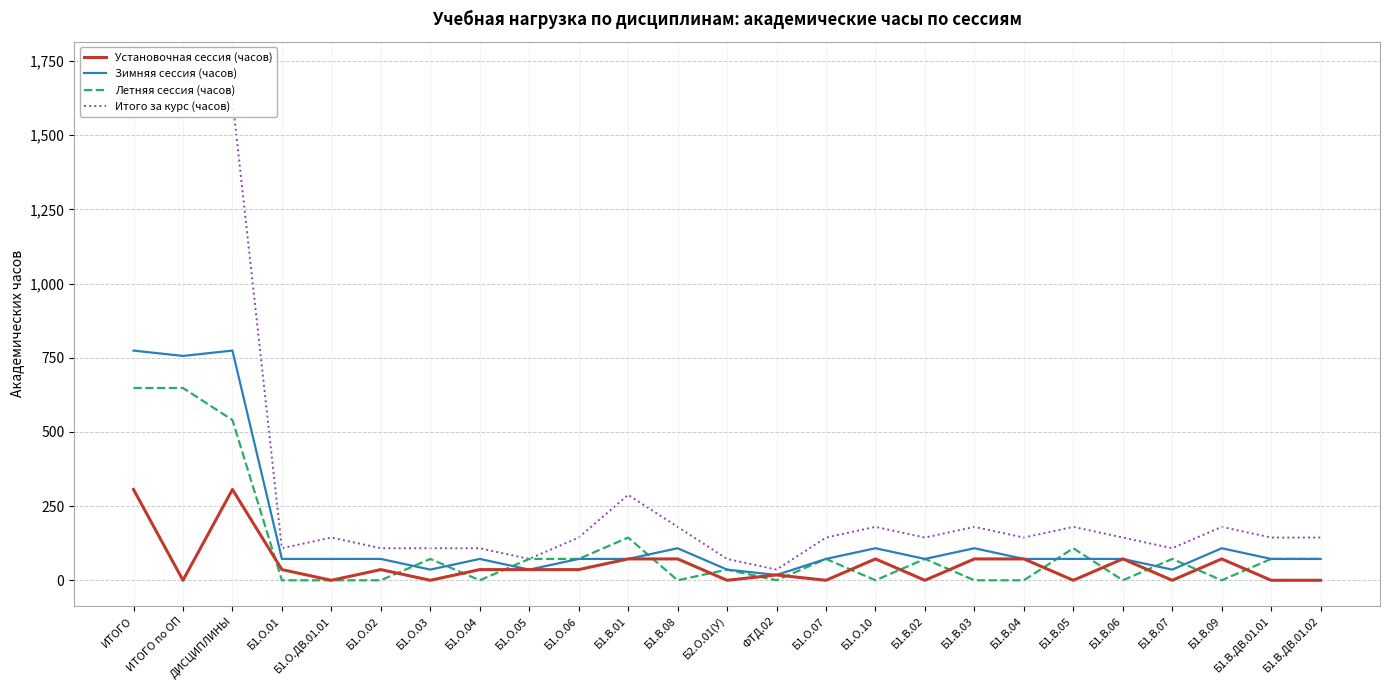

True or false: Установочная сессия (часов) and Летняя сессия (часов) intersect in this chart.

True